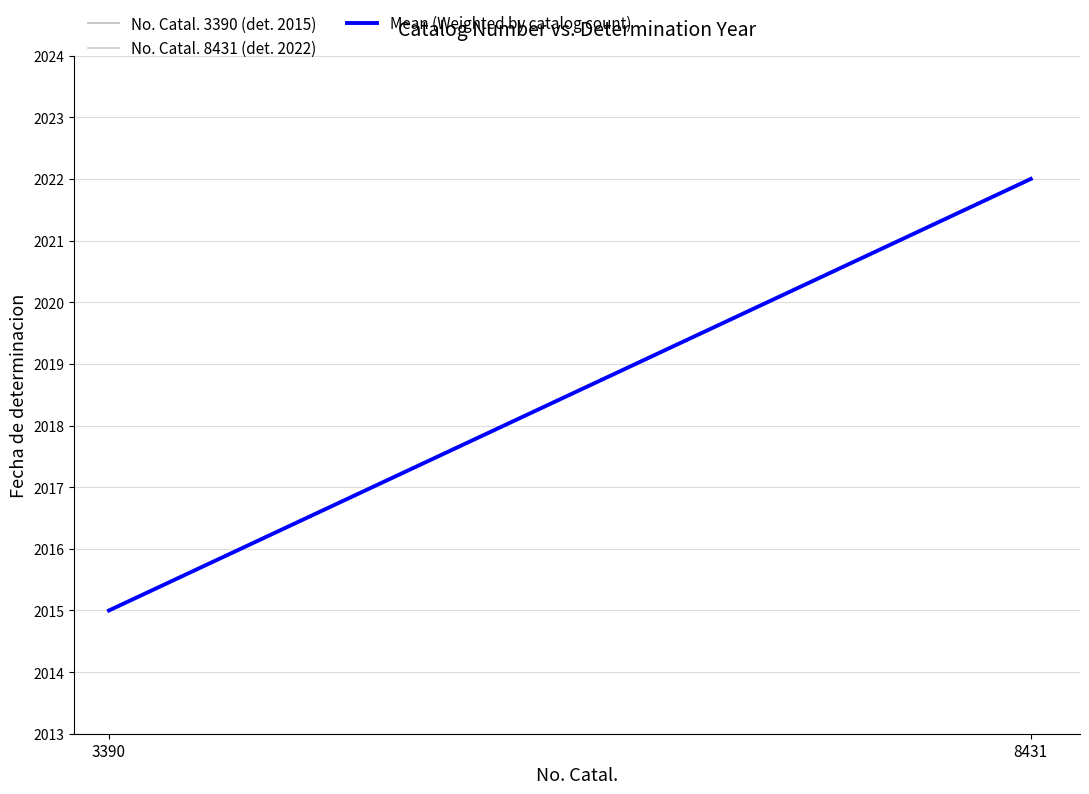

Rank the series at 3390 from highest to lowest value.

No. Catal. 3390 (det. 2015), Mean (Weighted by catalog count)